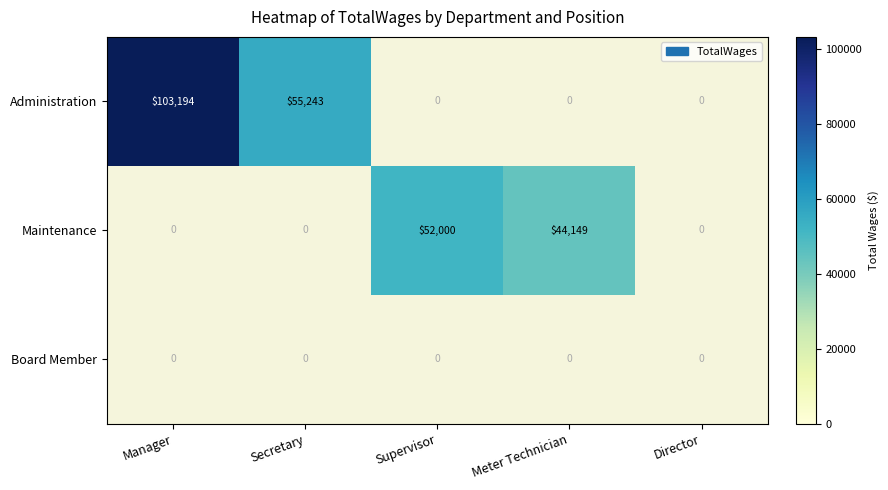

The value of Maintenance at Meter Technician is 23774. True or false?

False